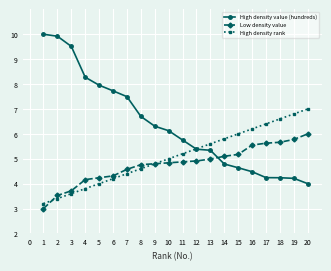

What is the sum of the Low density value values at 2 and 19?

9.3